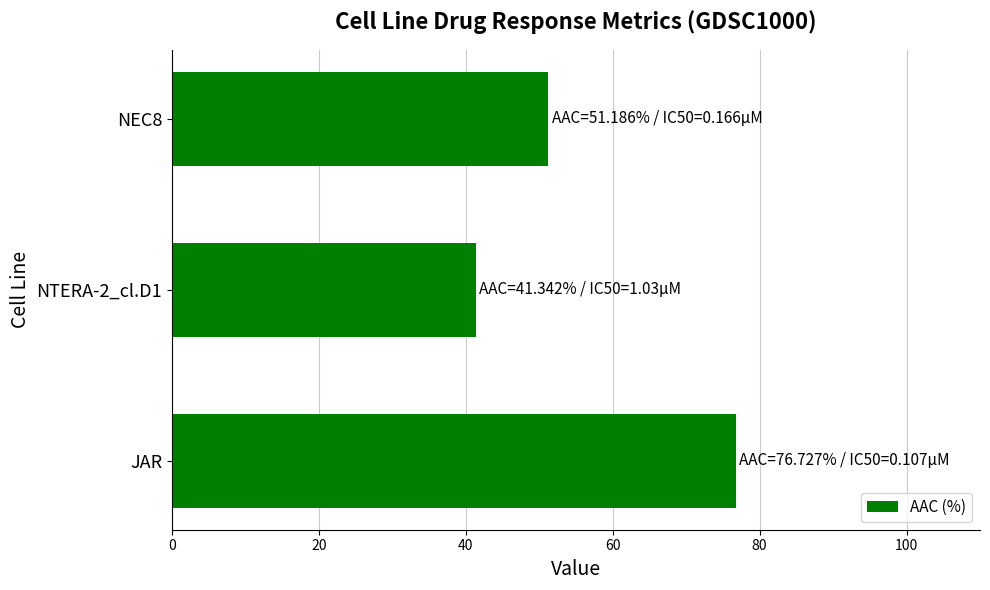

What is the sum of the values at NEC8 and JAR?

127.9